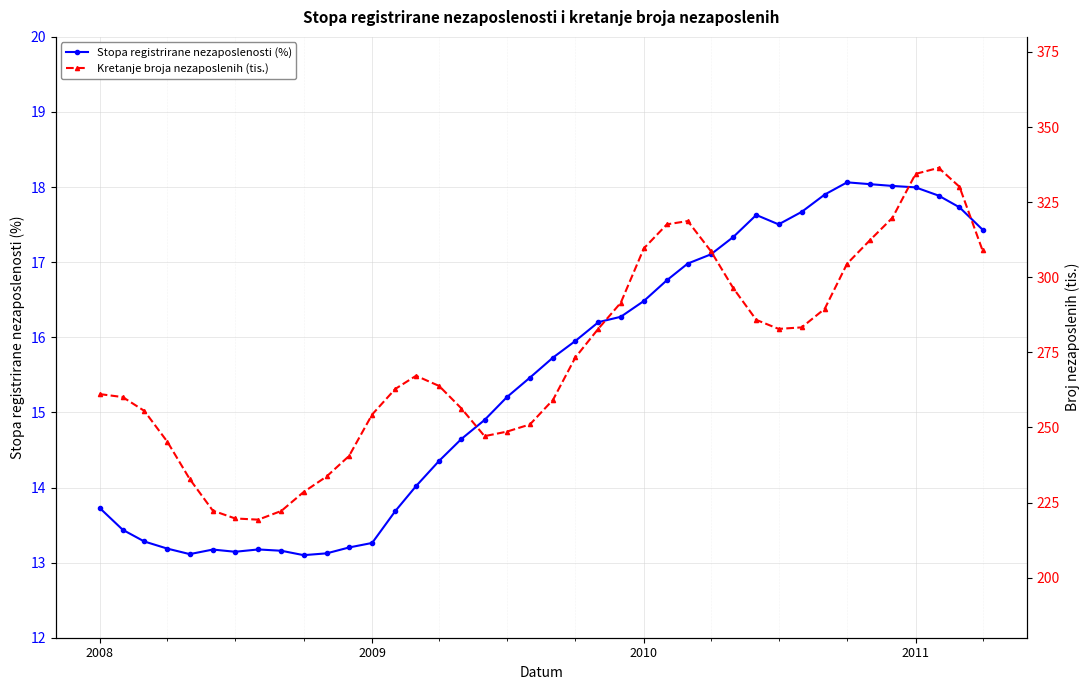

What is the highest value of the Stopa registrirane nezaposlenosti (%) series?

18.1